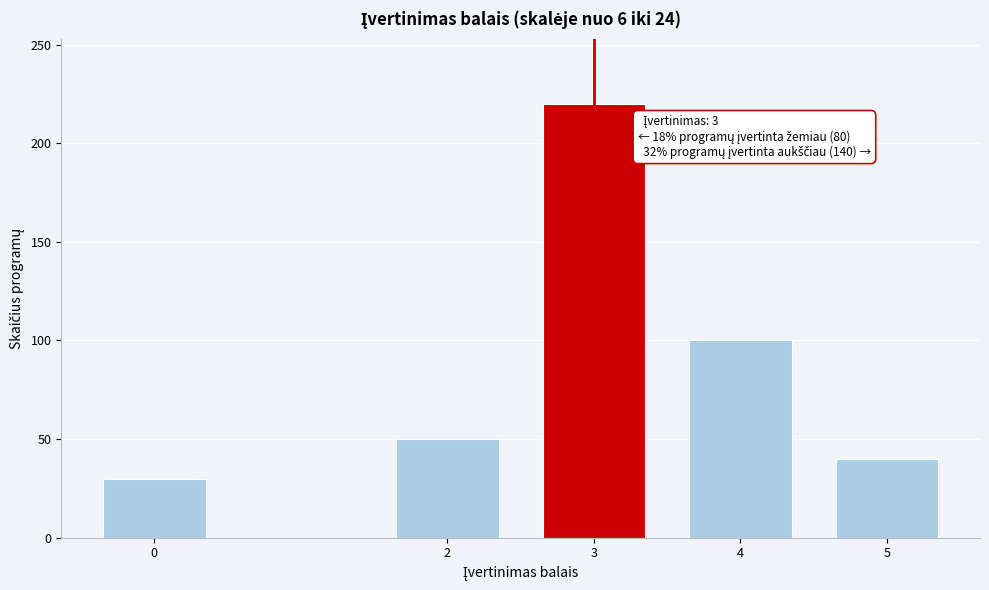

Reading right to left, transcribe all the data shown in this chart.

40	100	220	50	30